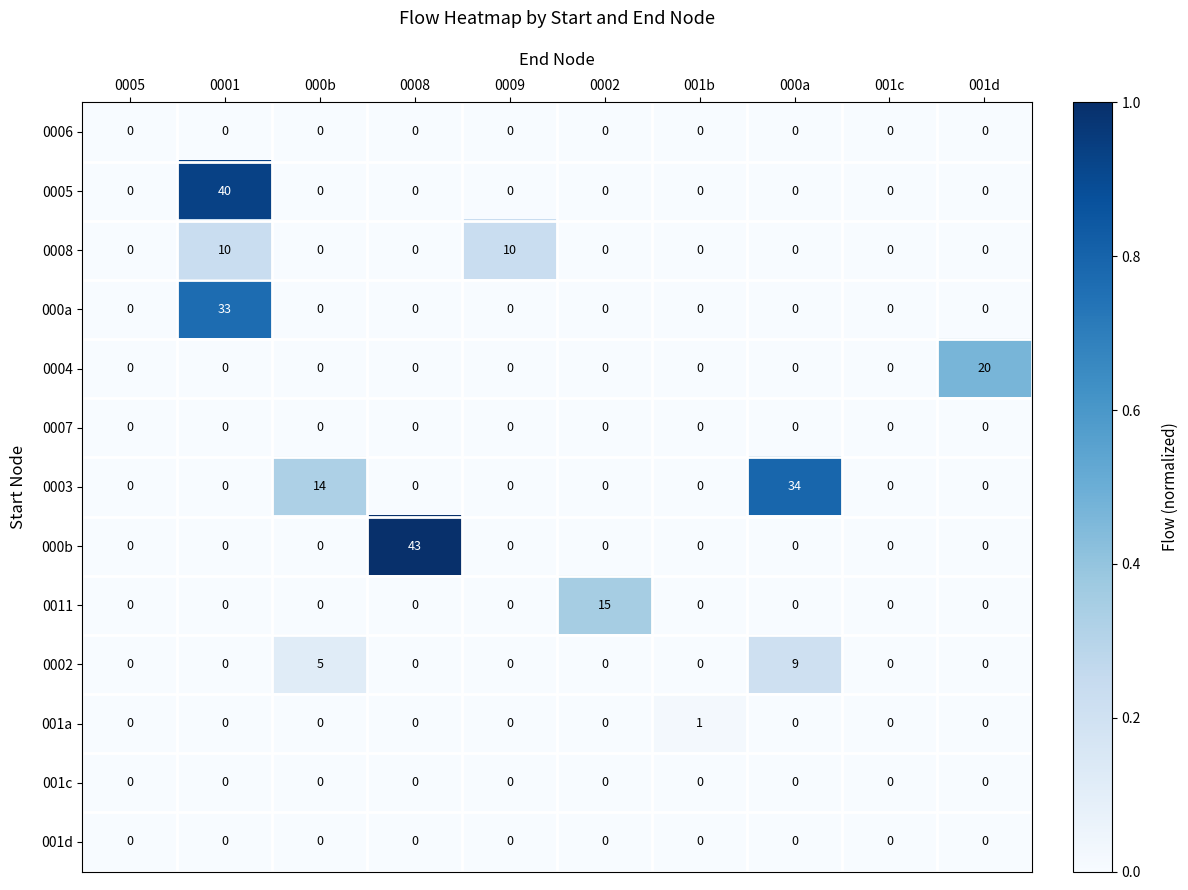

What is the greatest value displayed?

43